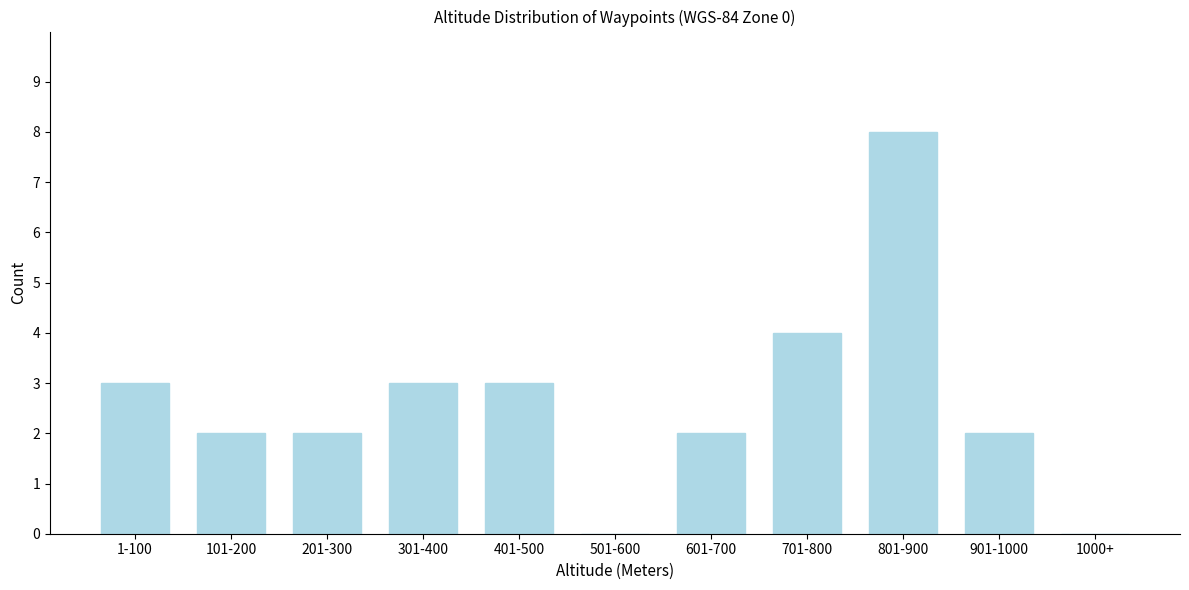

Reading left to right, what are all the values shown in this chart?

1-100=3	101-200=2	201-300=2	301-400=3	401-500=3	501-600=0	601-700=2	701-800=4	801-900=8	901-1000=2	1000+=0